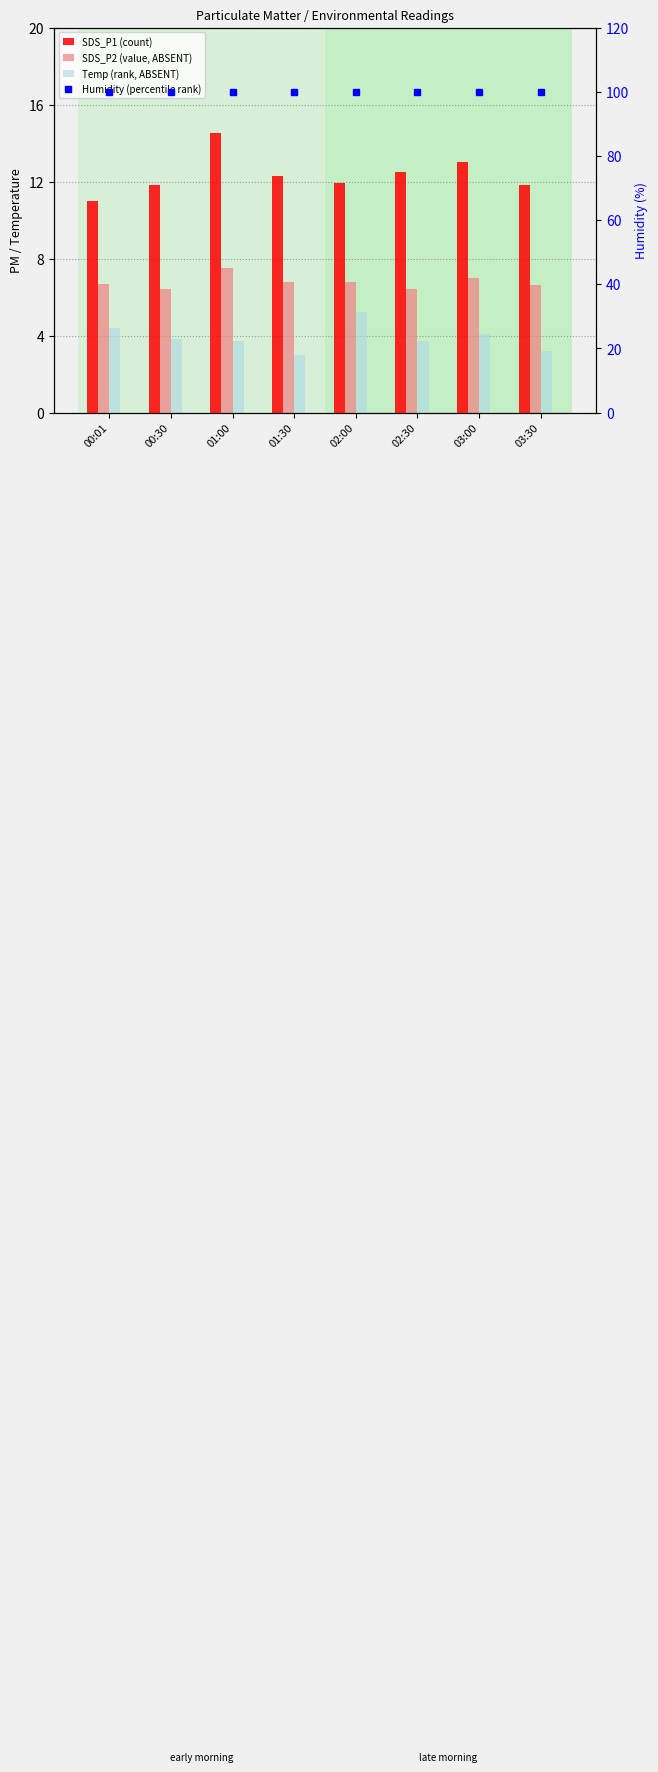

What is the average value of the Humidity (percentile rank) series?

99.9